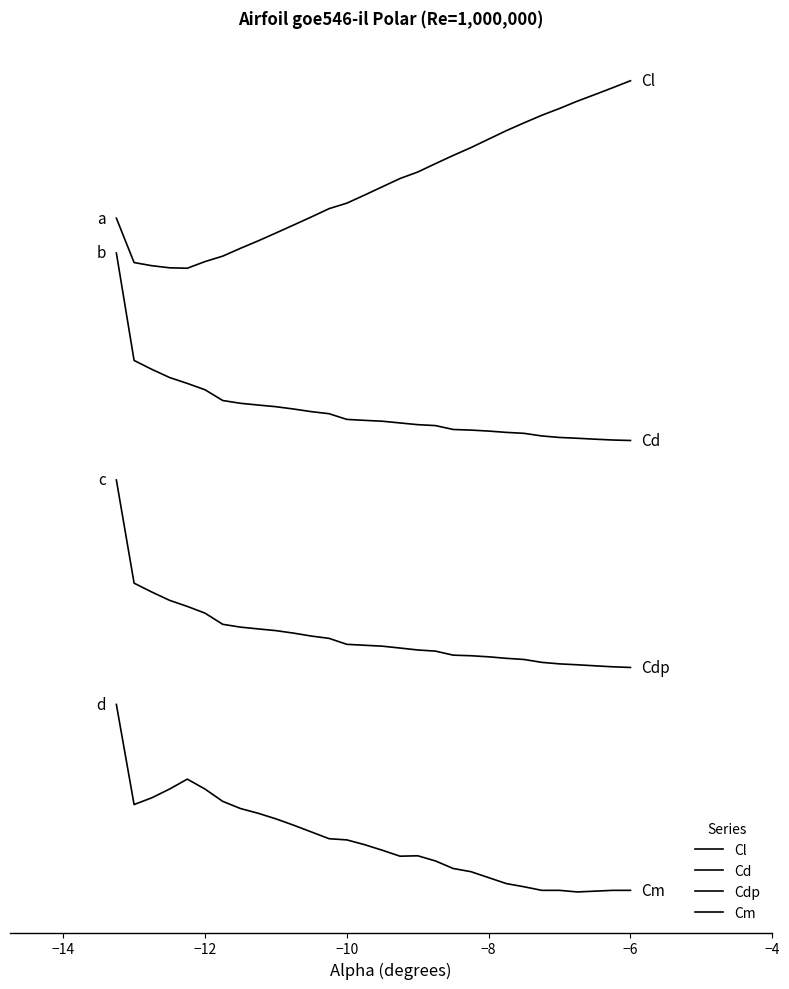

Does the chart display data point markers on the line(s)?

No